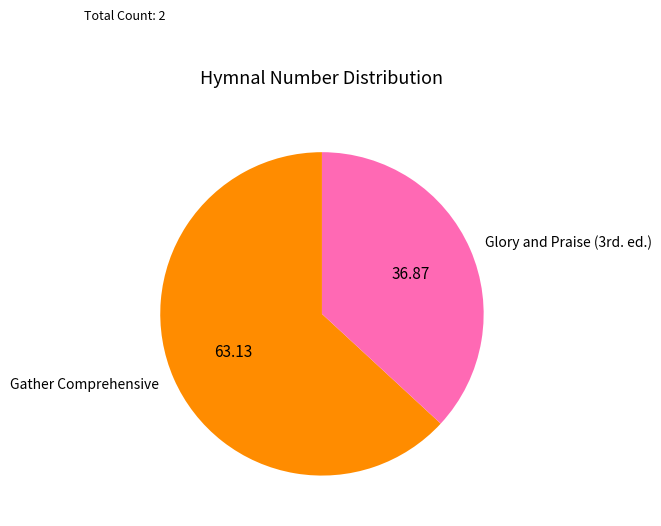

Which category accounts for the majority?

Gather Comprehensive